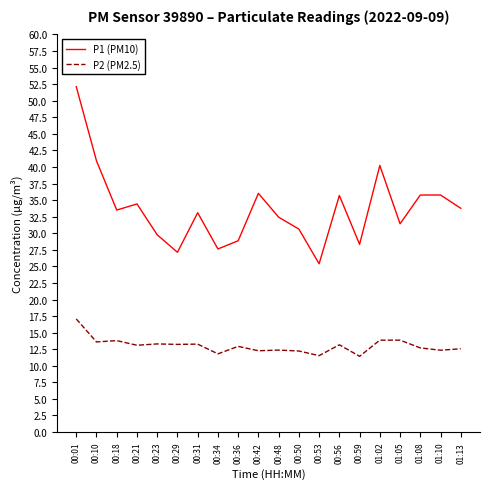

Which series has the widest spread of values?

P1 (PM10)